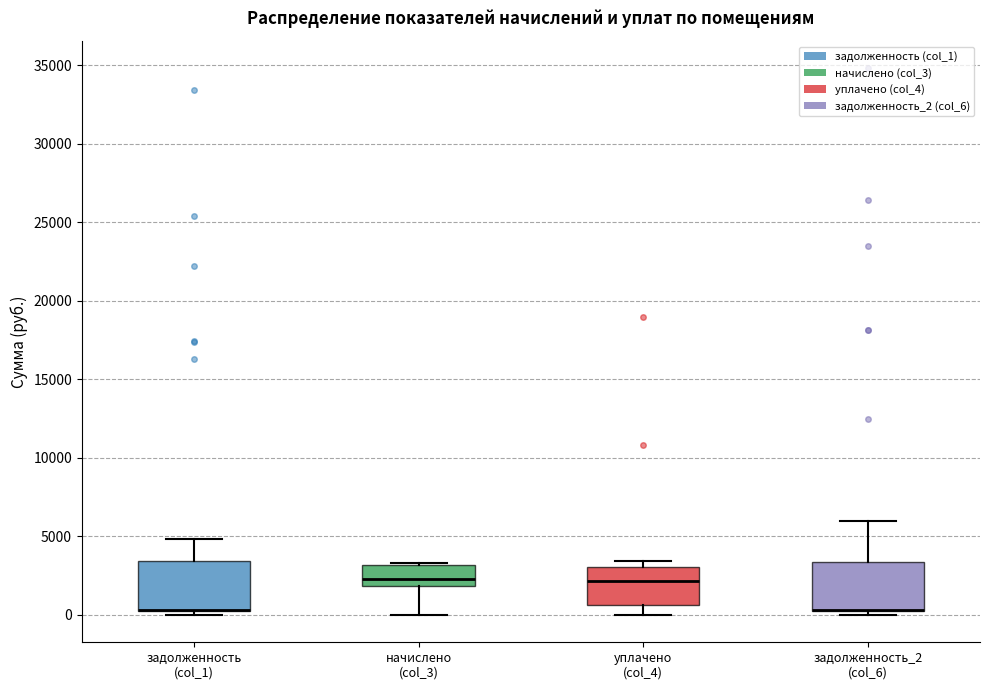

Where is the lower edge of the box for начислено (col_3) on the y-axis? The values are not printed on the chart, so give them approximately, as read against the axis.

2000